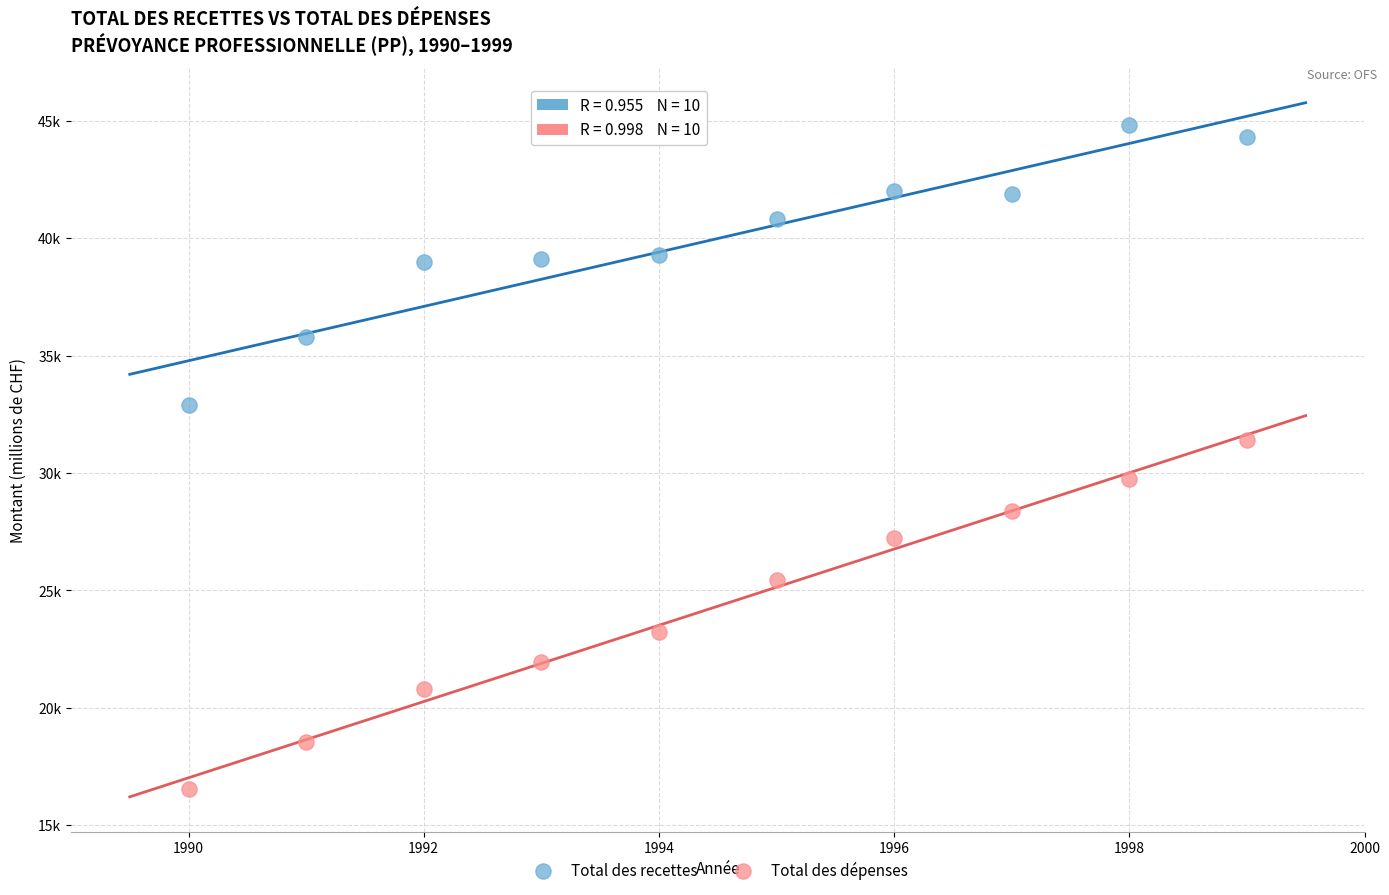

Which series contains the highest Y value?

Total des recettes